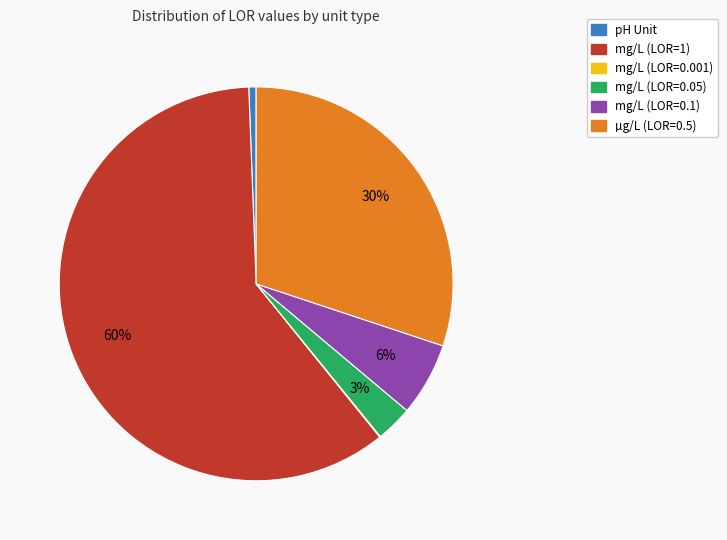

True or false: pH Unit accounts for 8% of the total.

False